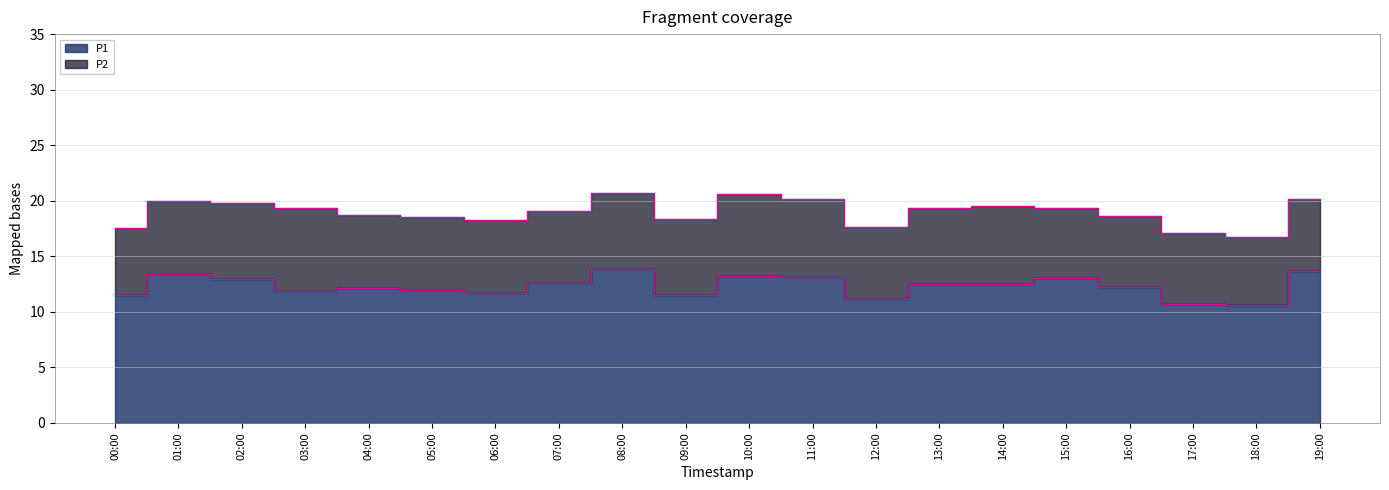

True or false: P1 and P2 intersect in this chart.

False